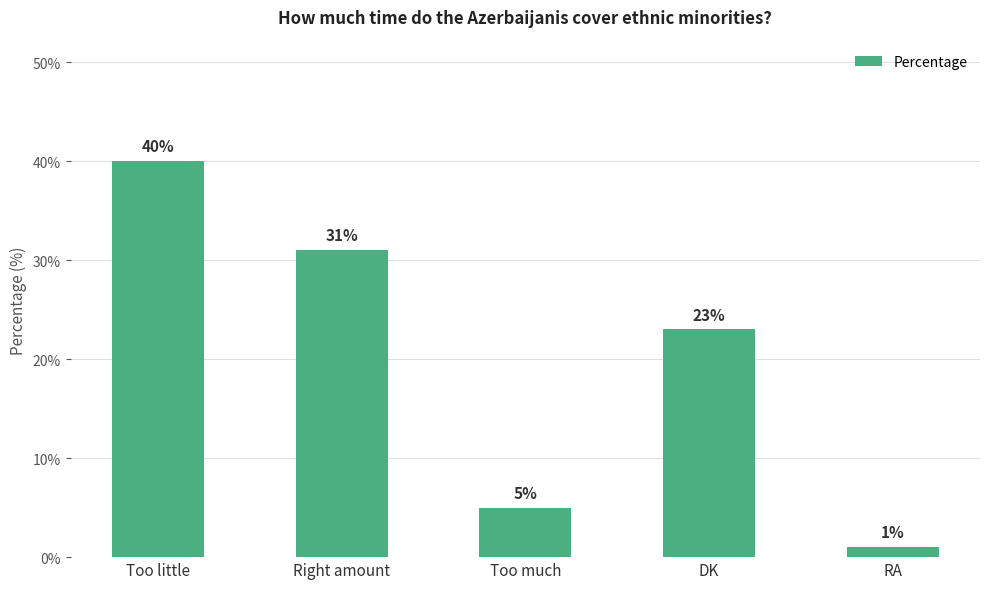

What is the change in value from Too little to DK?

-17